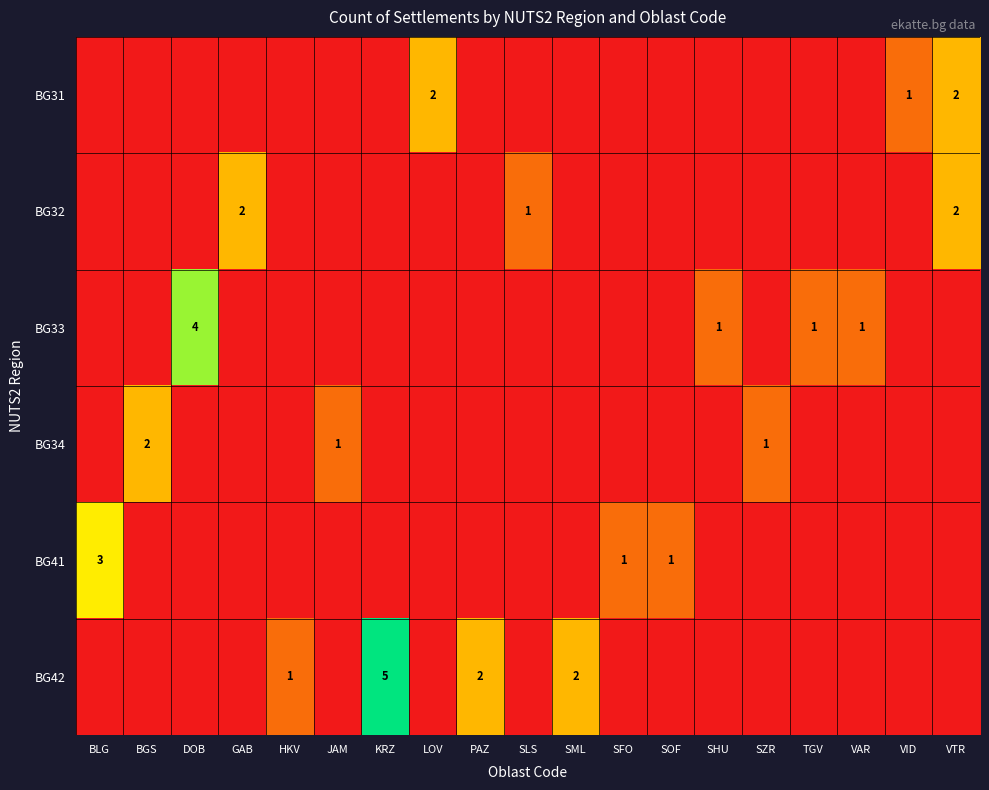

Which has a higher value, BLG or VAR?

BLG